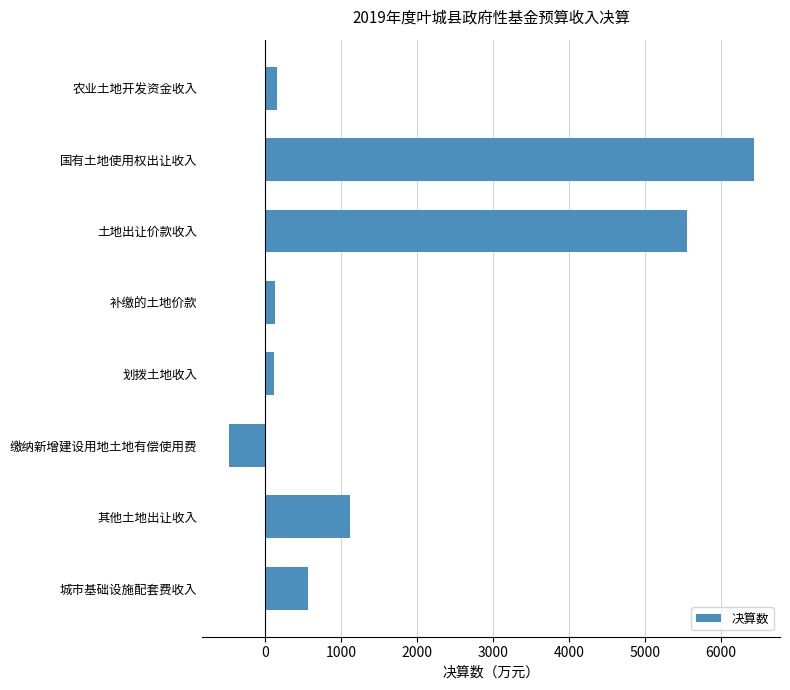

What is the label of the 8th bar from the bottom?

农业土地开发资金收入